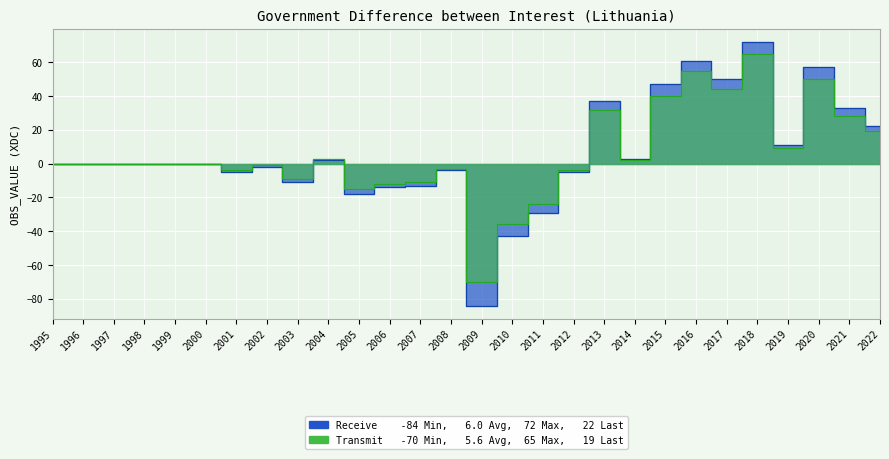

At which label does Transmit first exceed 0?

2004